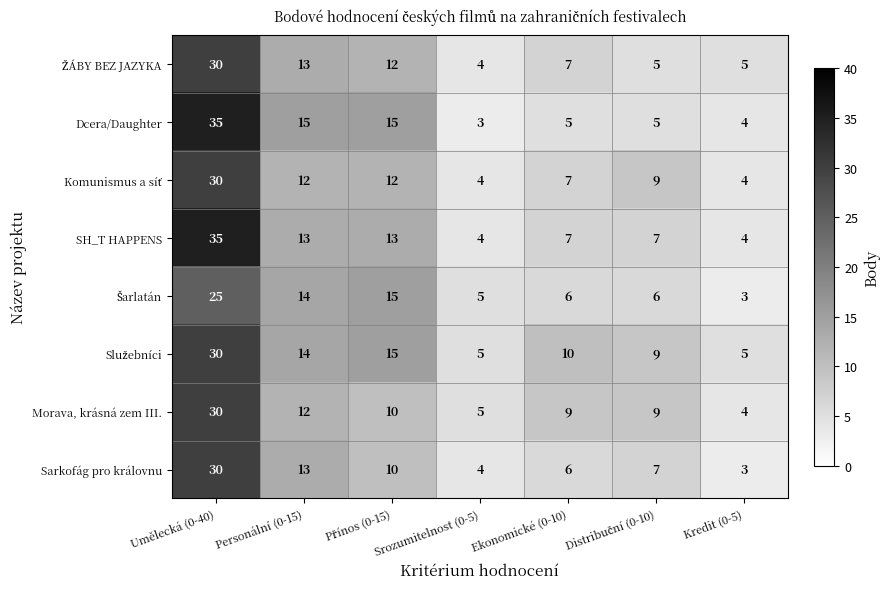

At how many categories does at least one series exceed 3?

7